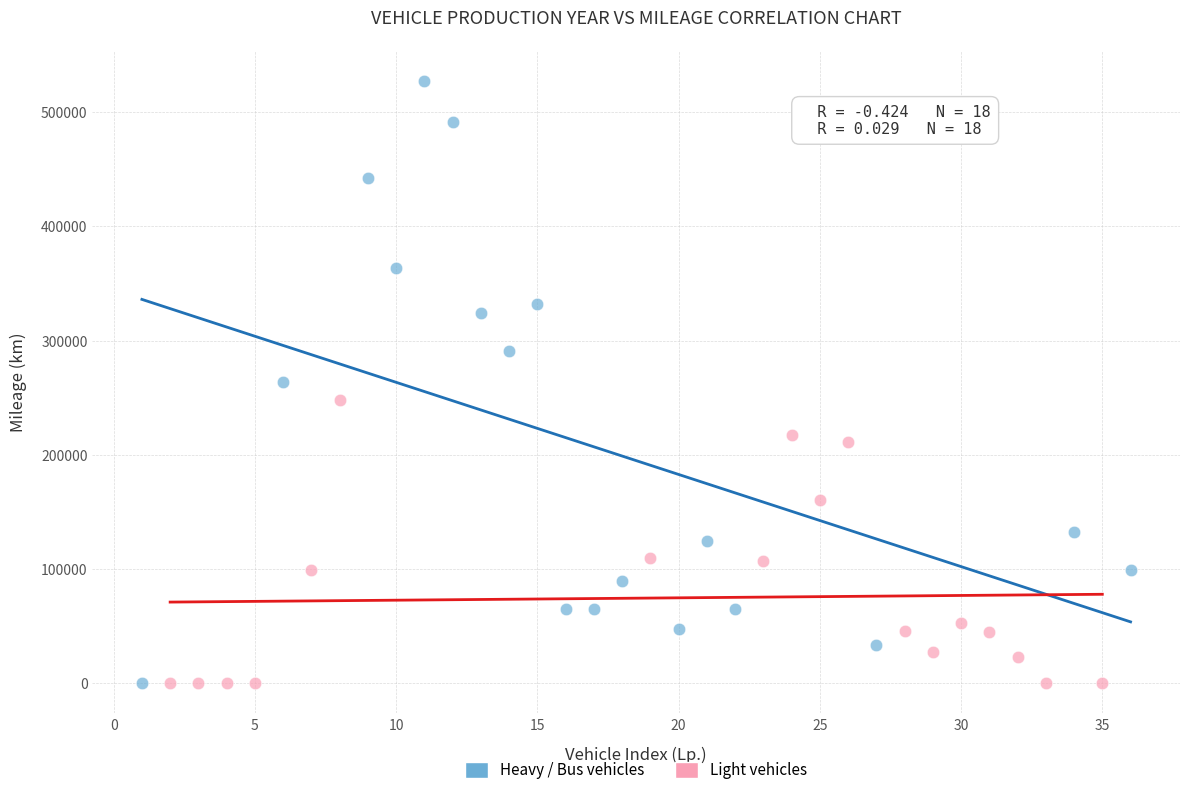

Which series has the largest Y range (max minus min)?

Heavy / Bus vehicles